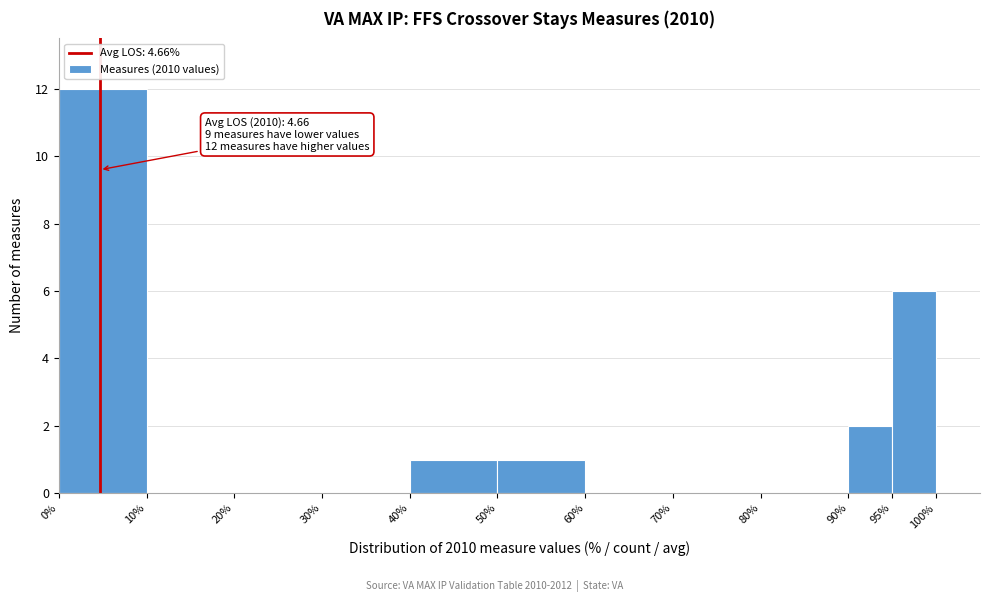

Which range on the x-axis has the tallest bar?

0% to 10%